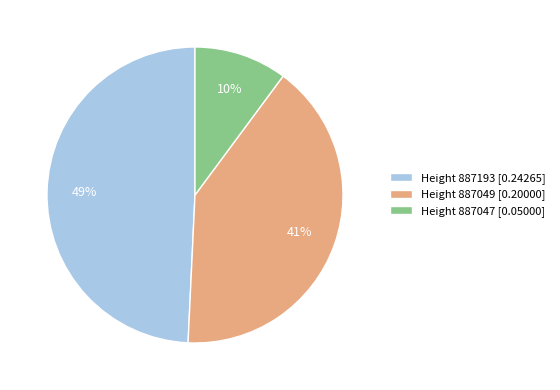

Is there a majority slice in this chart?

No